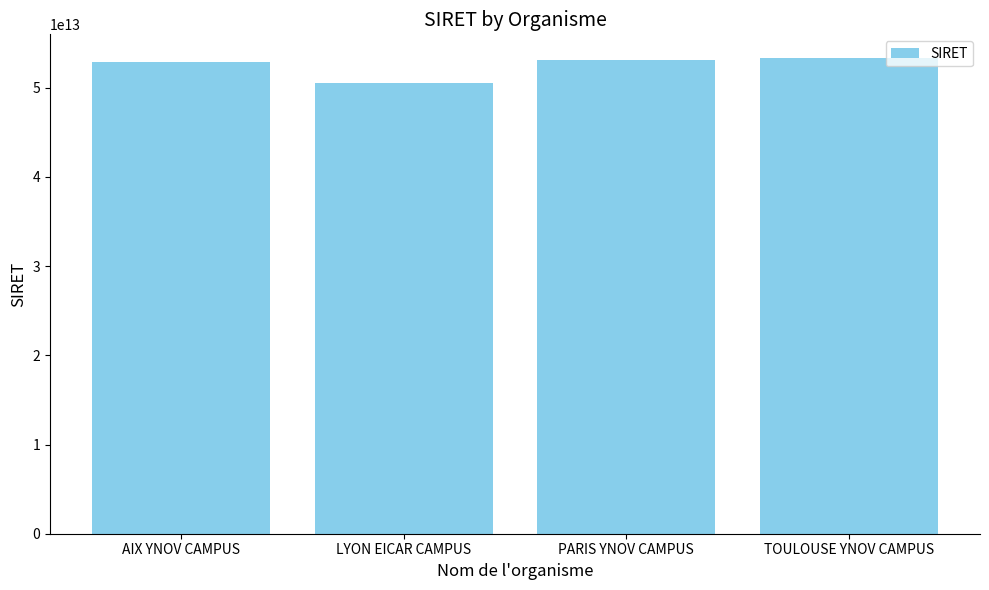

Which has a higher value, LYON EICAR CAMPUS or TOULOUSE YNOV CAMPUS?

TOULOUSE YNOV CAMPUS